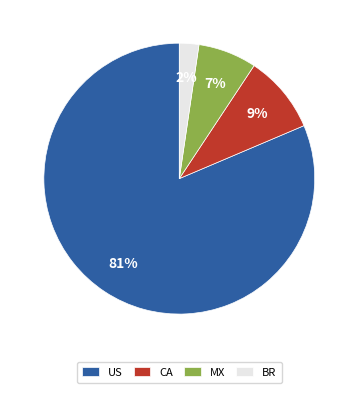

Is the sum of MX and US greater than half?

Yes